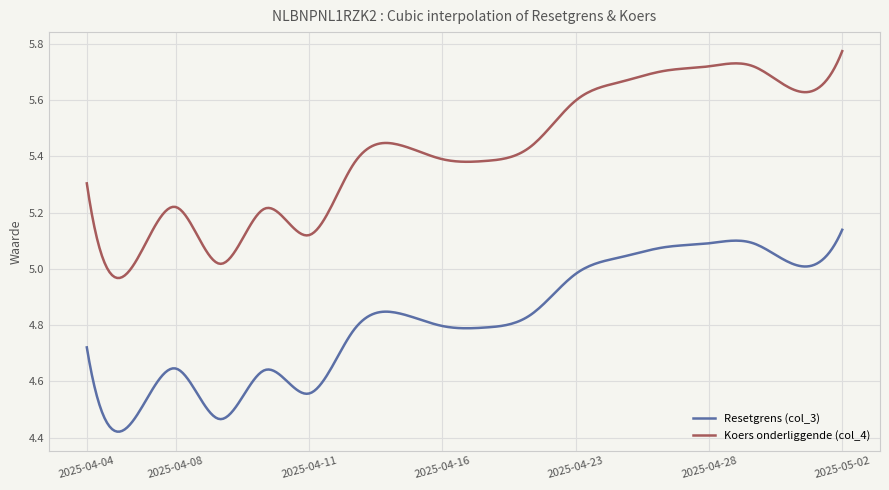

List the series in order of their peak value, highest first.

Koers onderliggende (col_4), Resetgrens (col_3)